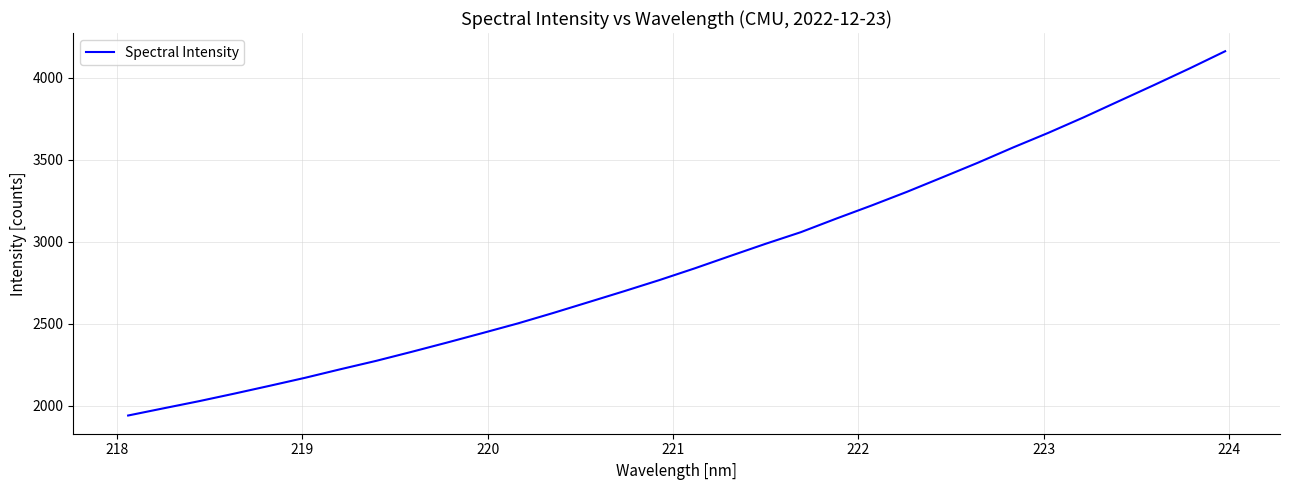

What is the minimum value shown in the chart?

1941.2